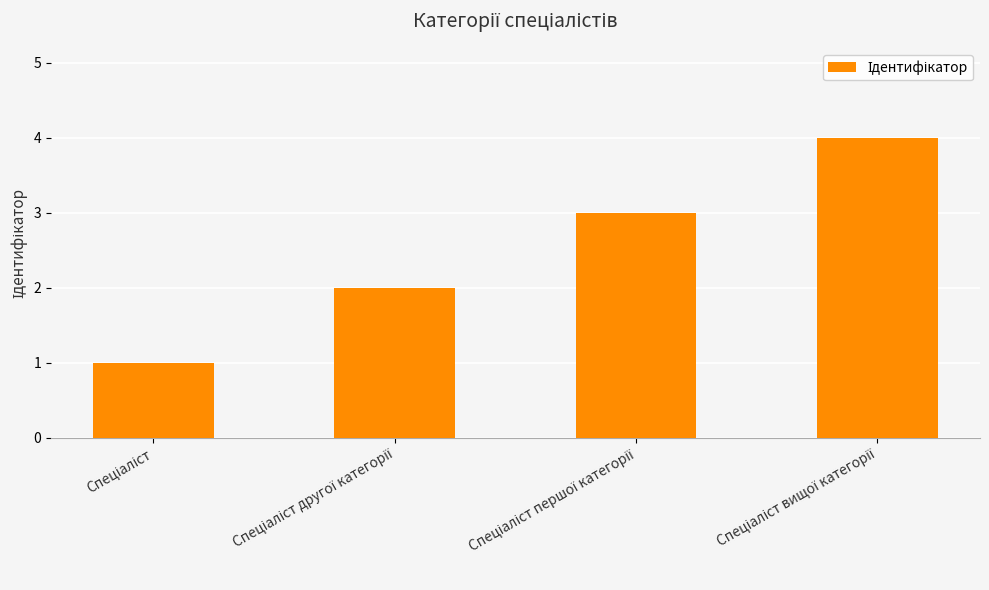

What is the difference between the maximum and minimum values?

3